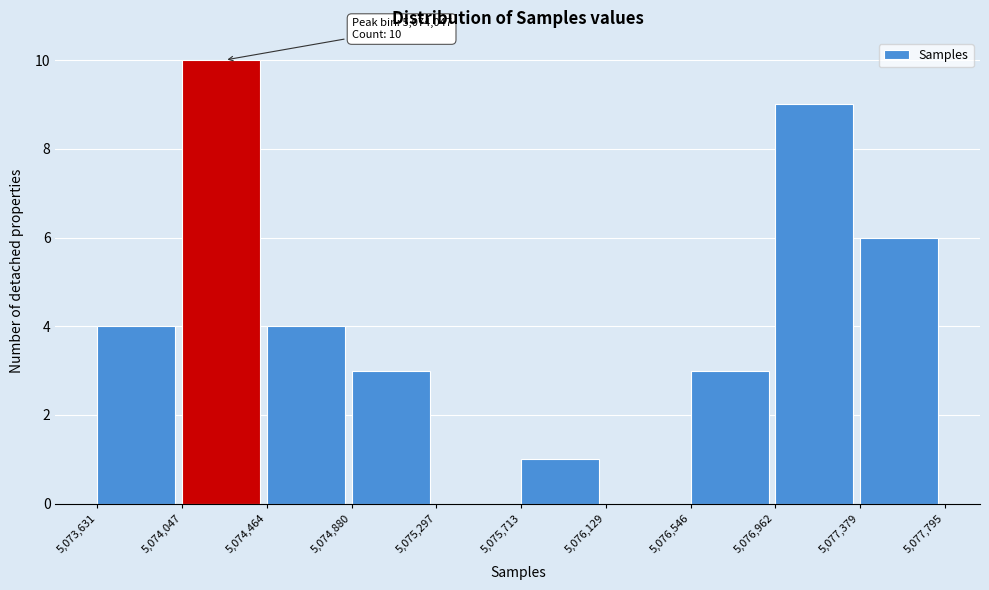

Which range on the x-axis has the tallest bar?

5,074,047 to 5,074,464